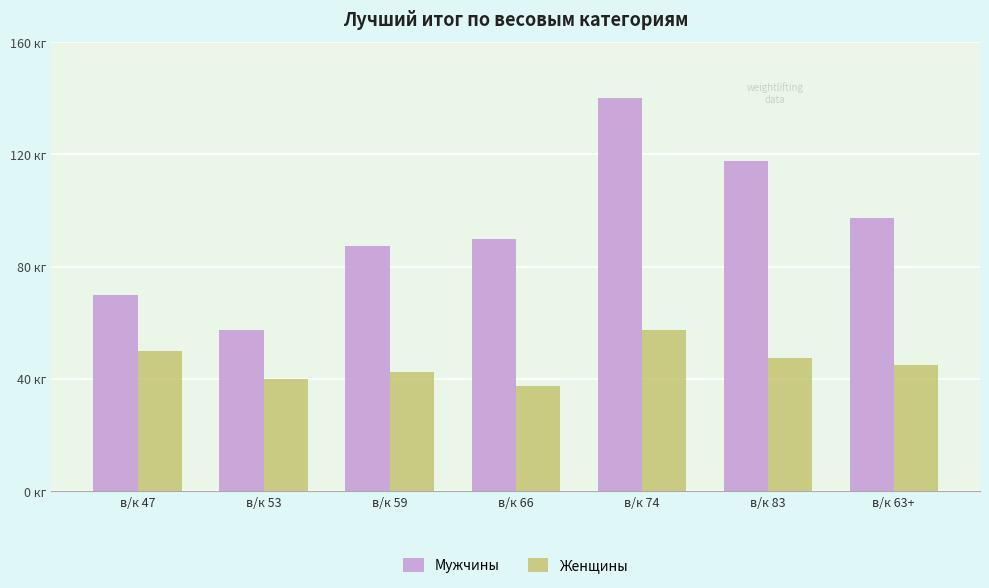

Which series has the largest total across all categories?

Мужчины